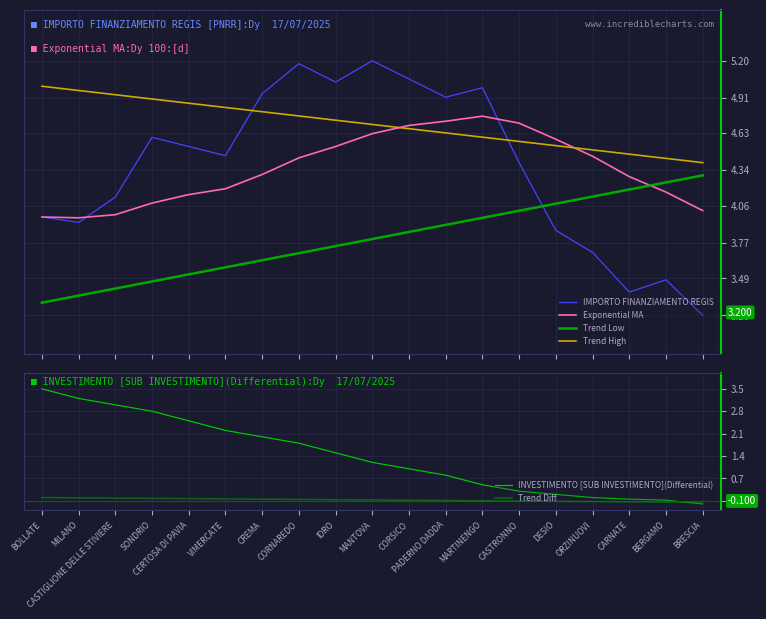

How many times do Exponential MA and Trend High cross each other?

2